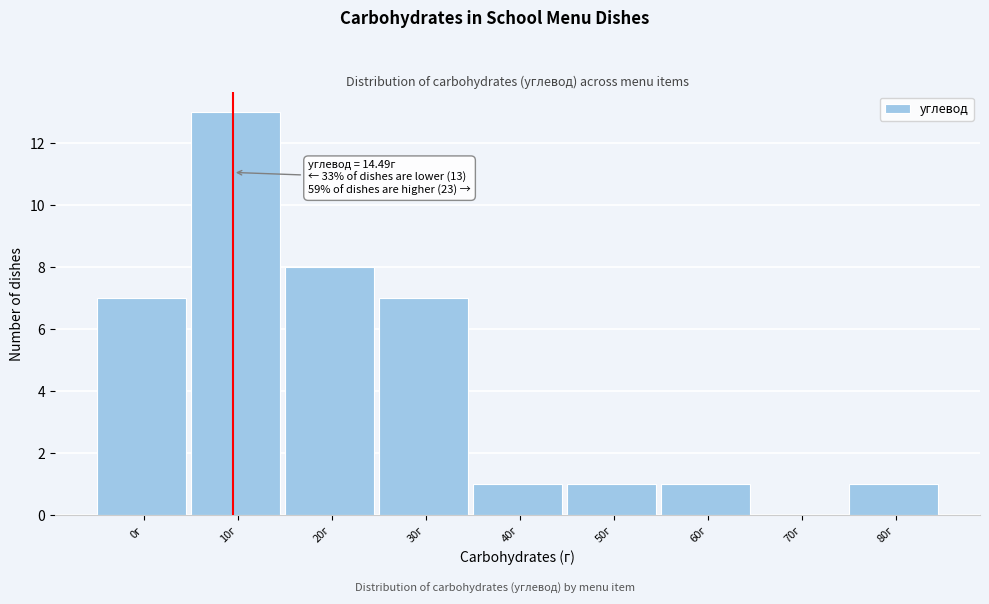

Reading left to right, transcribe all the data shown in this chart.

0г=7	10г=13	20г=8	30г=7	40г=1	50г=1	60г=1	70г=0	80г=1